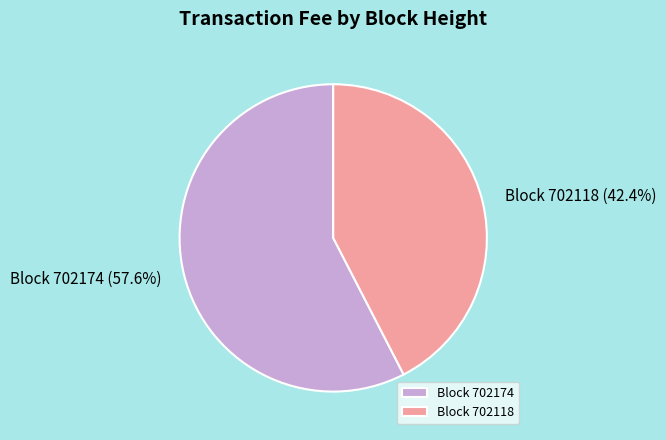

Which has a higher value, Block 702118 (42.4%) or Block 702174 (57.6%)?

Block 702174 (57.6%)